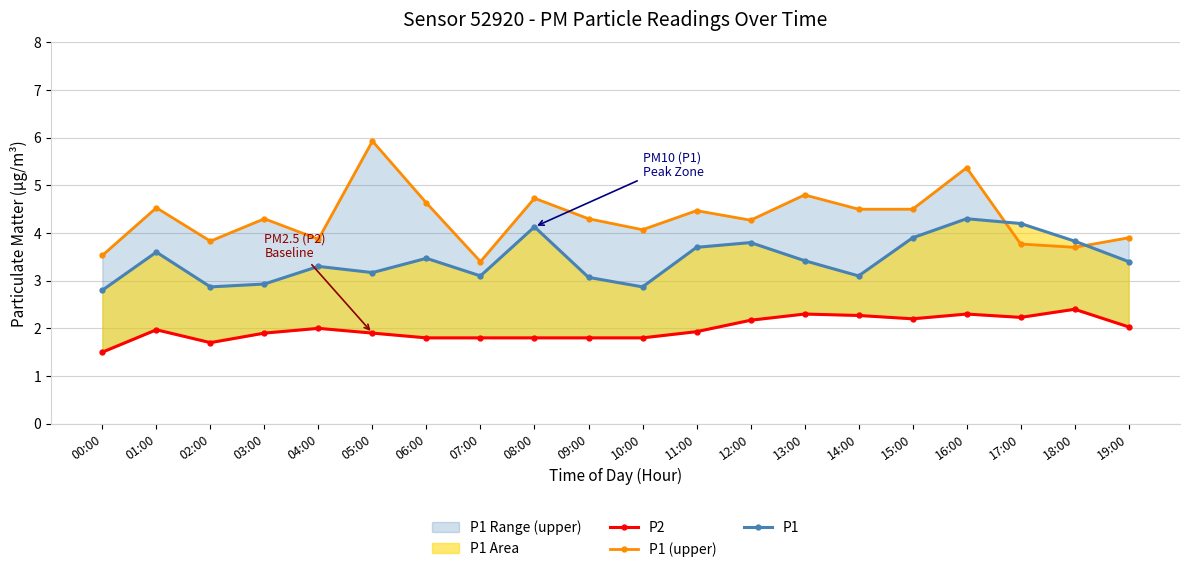

At which label does P1 (upper) first exceed 4?

01:00